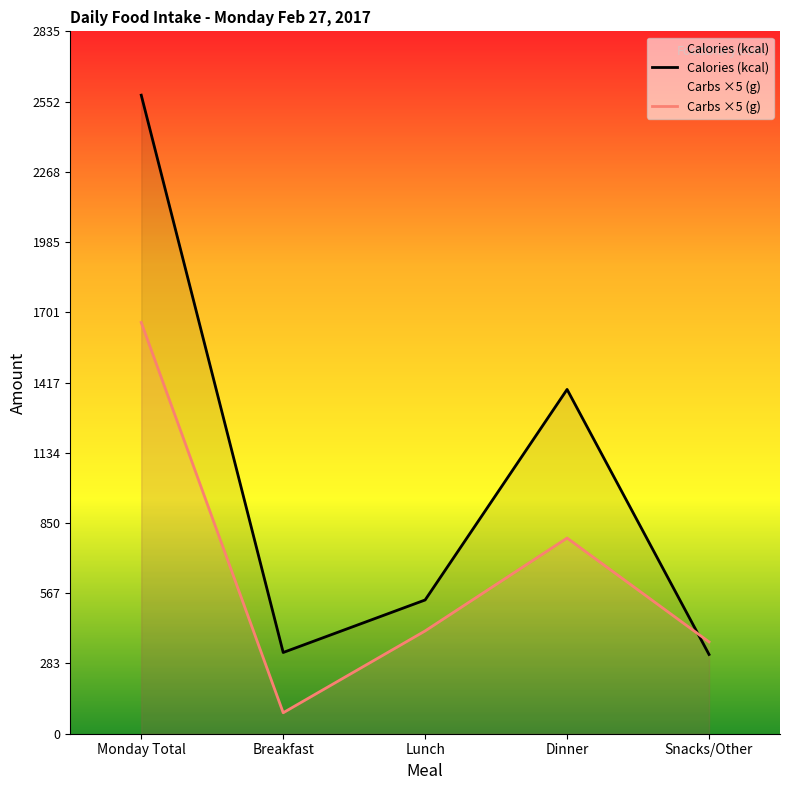

What is the spread (max minus min) of values at Breakfast?

243.3